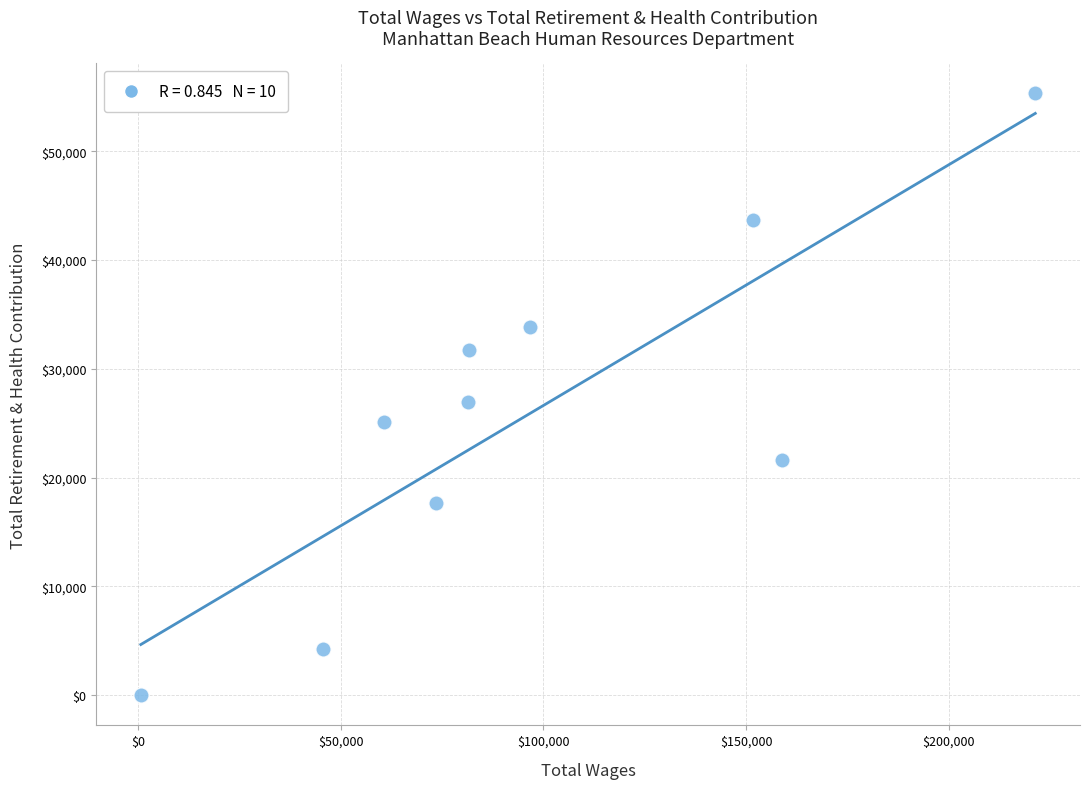

What is the average Y value?

26020